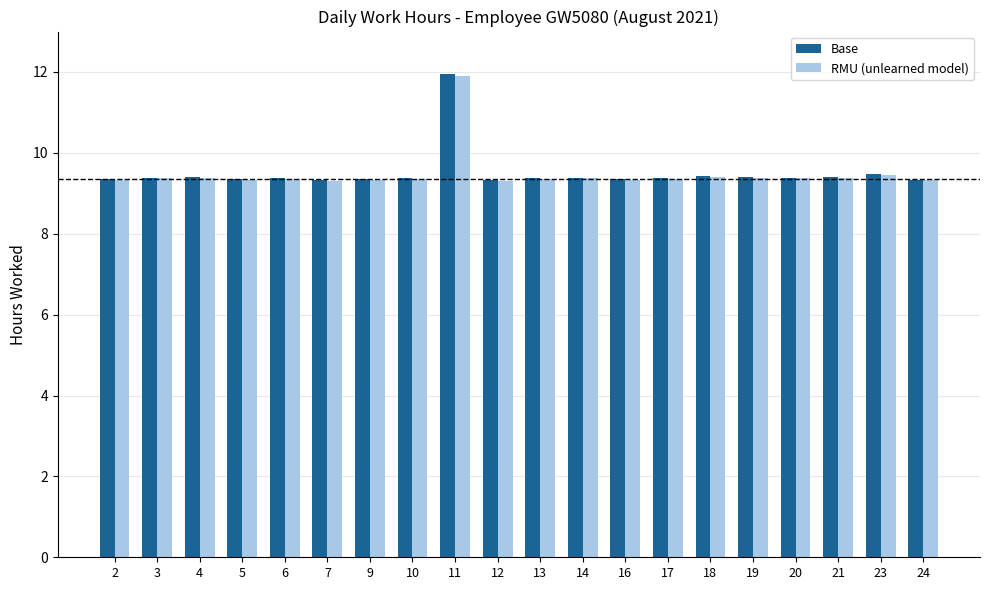

How many bars are there in each group?

2